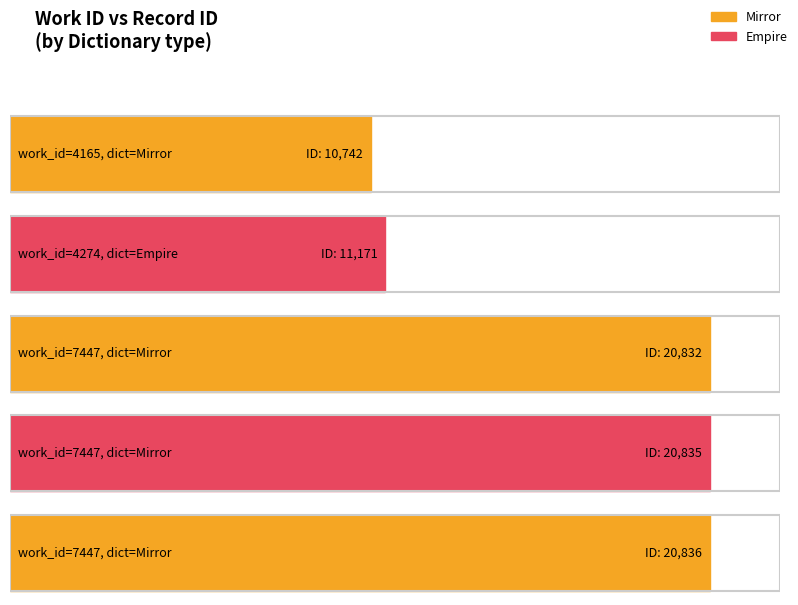

What is the sum of the values at 7447 and 4274?

32003